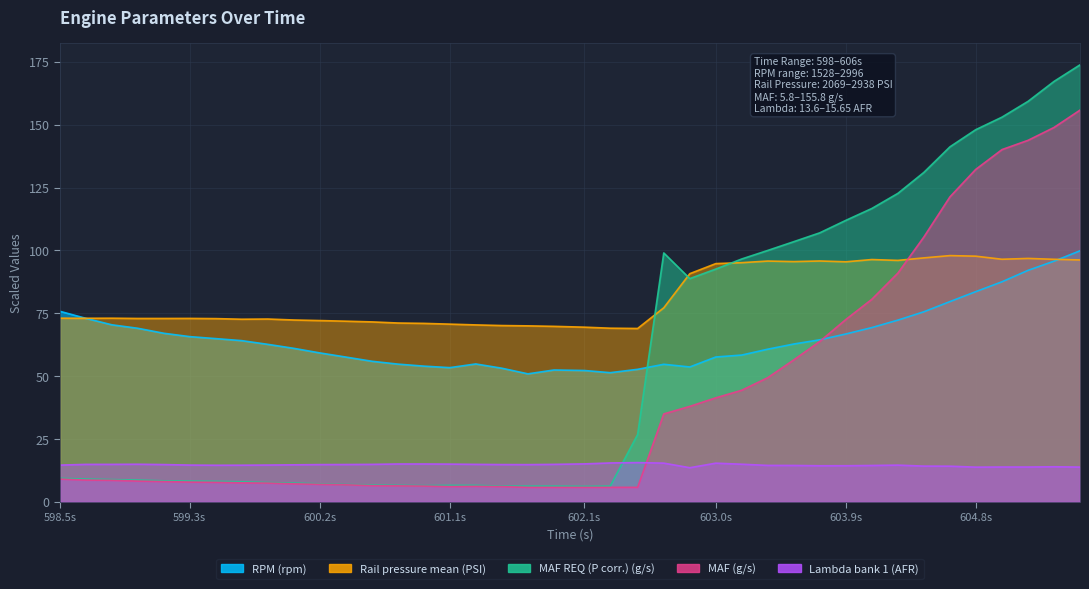

What is the maximum value shown in the chart?

173.8